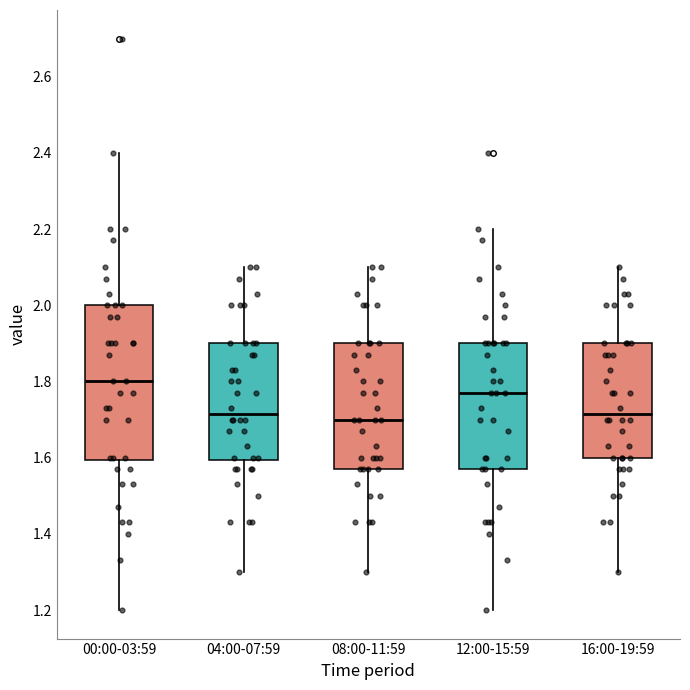

Reading left to right, read every box against the y-axis: the position of its median line, the range the box covers, and the ends of its whiskers. The values are not printed on the chart, so give them approximately, as read against the axis.

00:00-03:59: median 1.80, box 1.60 to 2.00, whiskers 1.20 to 2.40
04:00-07:59: median 1.72, box 1.60 to 1.90, whiskers 1.30 to 2.10
08:00-11:59: median 1.70, box 1.58 to 1.90, whiskers 1.30 to 2.10
12:00-15:59: median 1.78, box 1.58 to 1.90, whiskers 1.20 to 2.20
16:00-19:59: median 1.72, box 1.60 to 1.90, whiskers 1.30 to 2.10